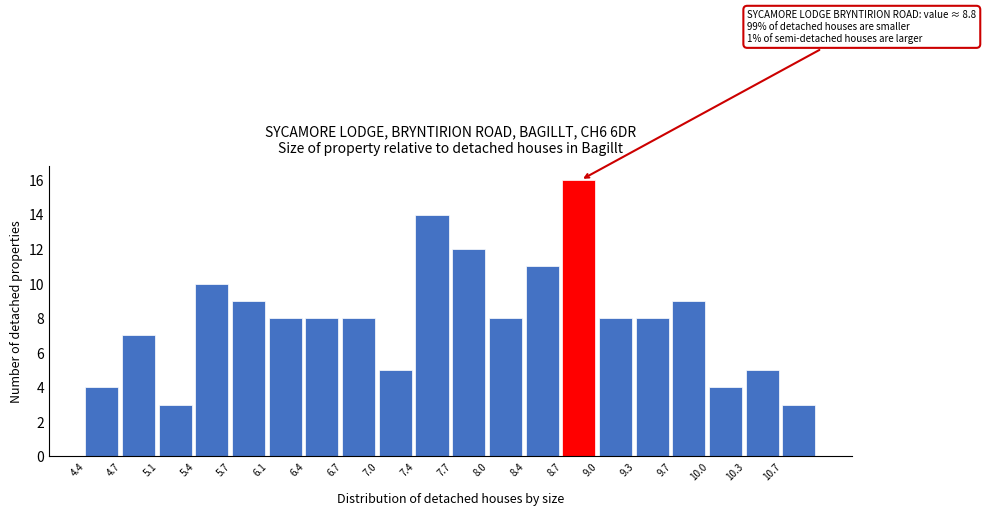

Over which range of the x-axis is the bar tallest?

8.69 to 9.02